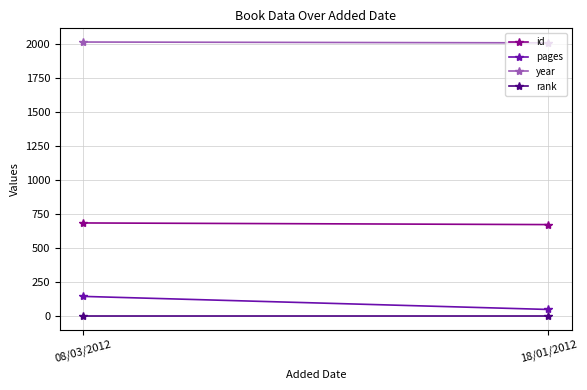

Which label corresponds to the smallest value in the chart?

08/03/2012